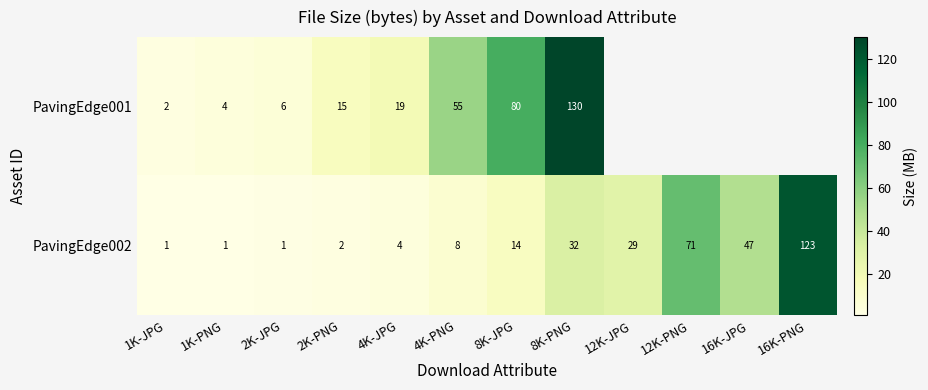

Which series has the widest spread of values?

PavingEdge001